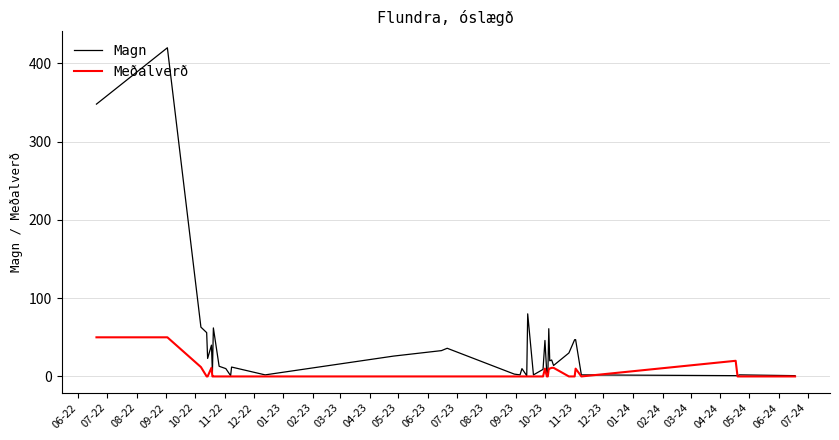

Rank the series by their maximum value, from lowest to highest.

Meðalverð, Magn